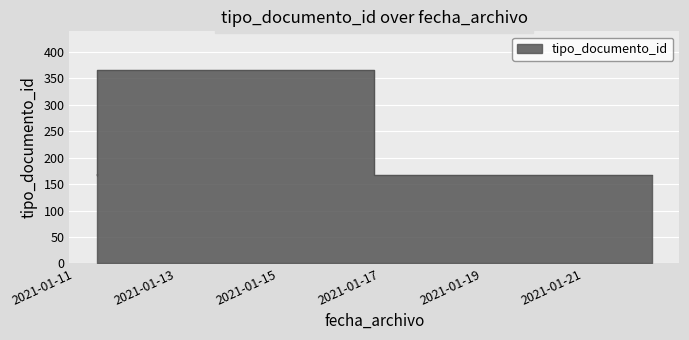

What is the difference between the maximum and second lowest values?

199